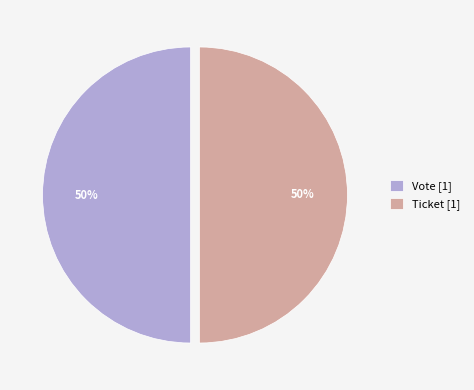

The Ticket [1] slice represents 63% of the pie. True or false?

False